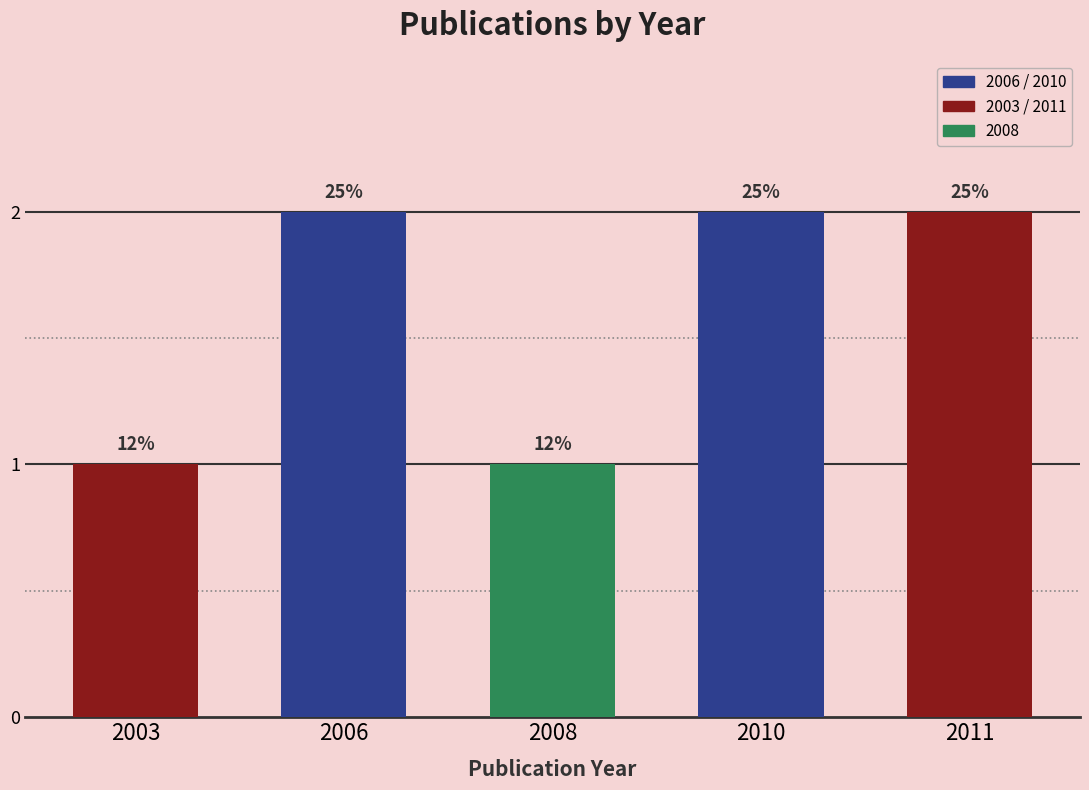

How many bars are there in total?

5